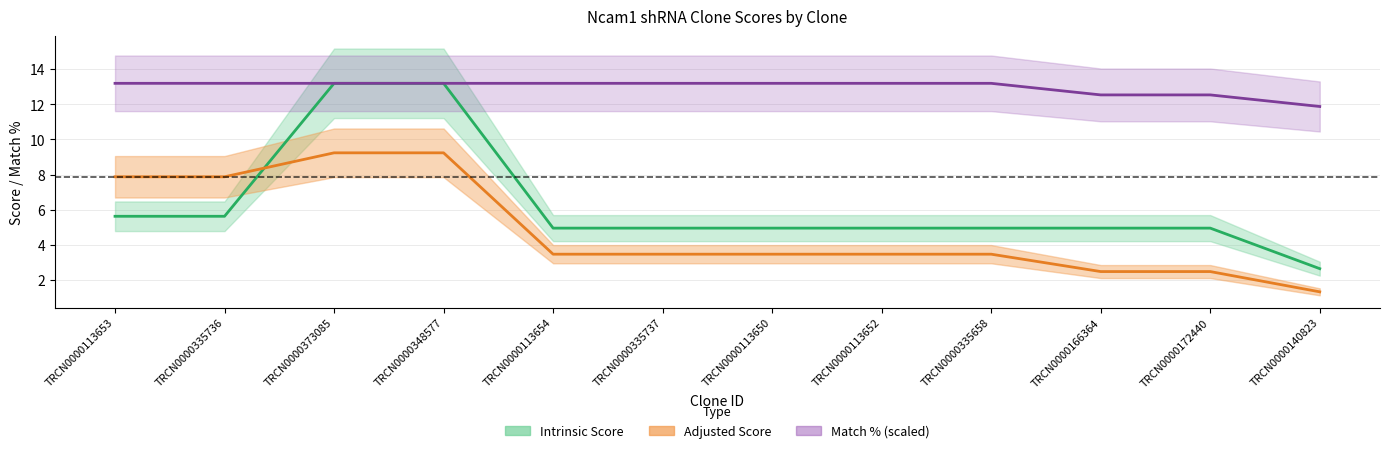

Reading left to right, extract all data points from this chart.

Intrinsic Score: 5.6	5.6	13.2	13.2	5.0	5.0	5.0	5.0	5.0	5.0	5.0	2.6
Adjusted Score: 7.9	7.9	9.2	9.2	3.5	3.5	3.5	3.5	3.5	2.5	2.5	1.3
Match %: 13.2	13.2	13.2	13.2	13.2	13.2	13.2	13.2	13.2	12.5	12.5	11.9